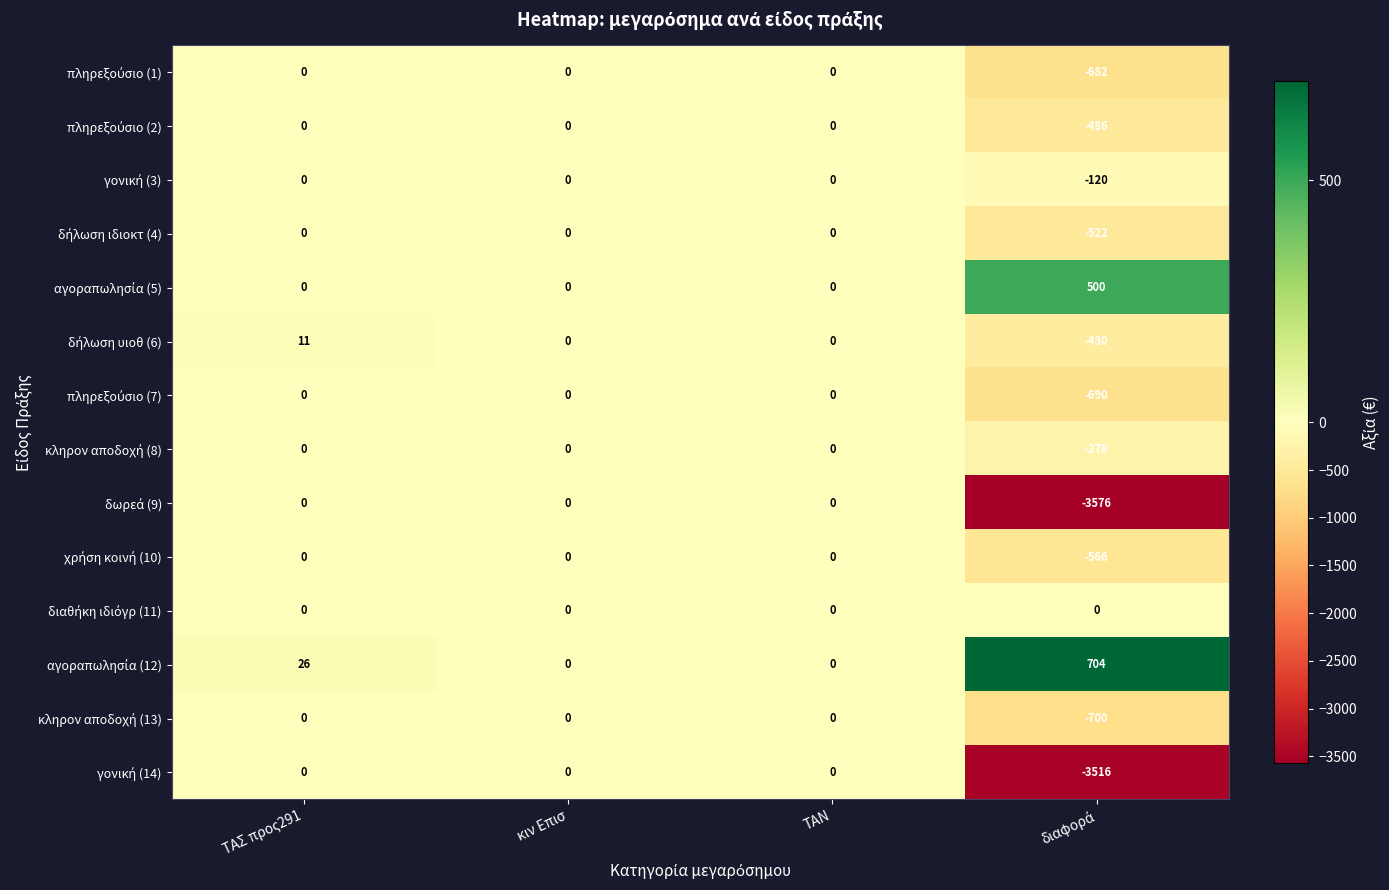

At which category is the sum across all series the highest?

ΤΑΣ προς291